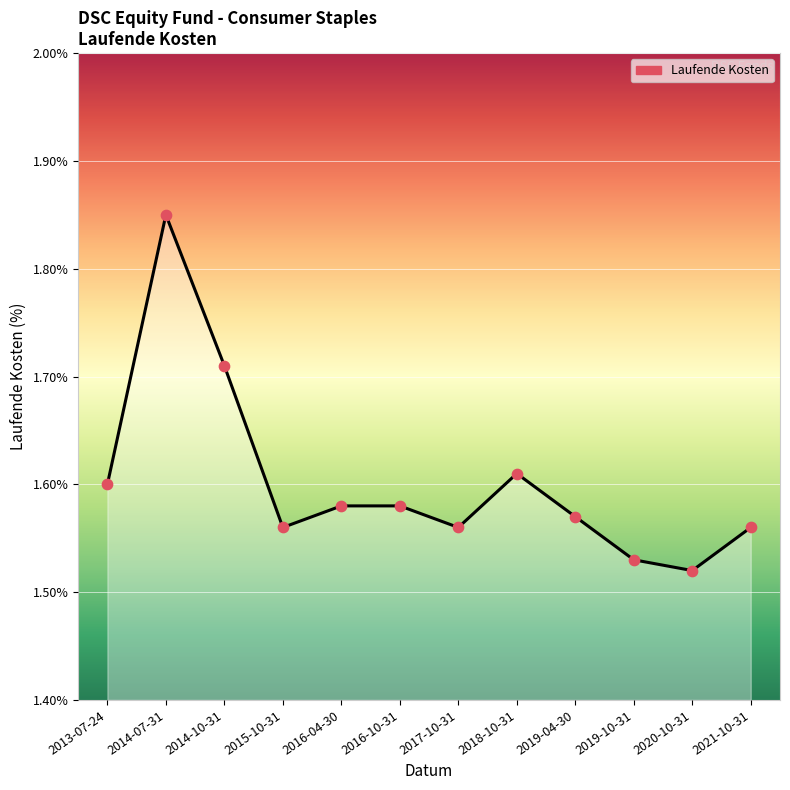

Which has a higher value, 2020-10-31 or 2014-10-31?

2014-10-31